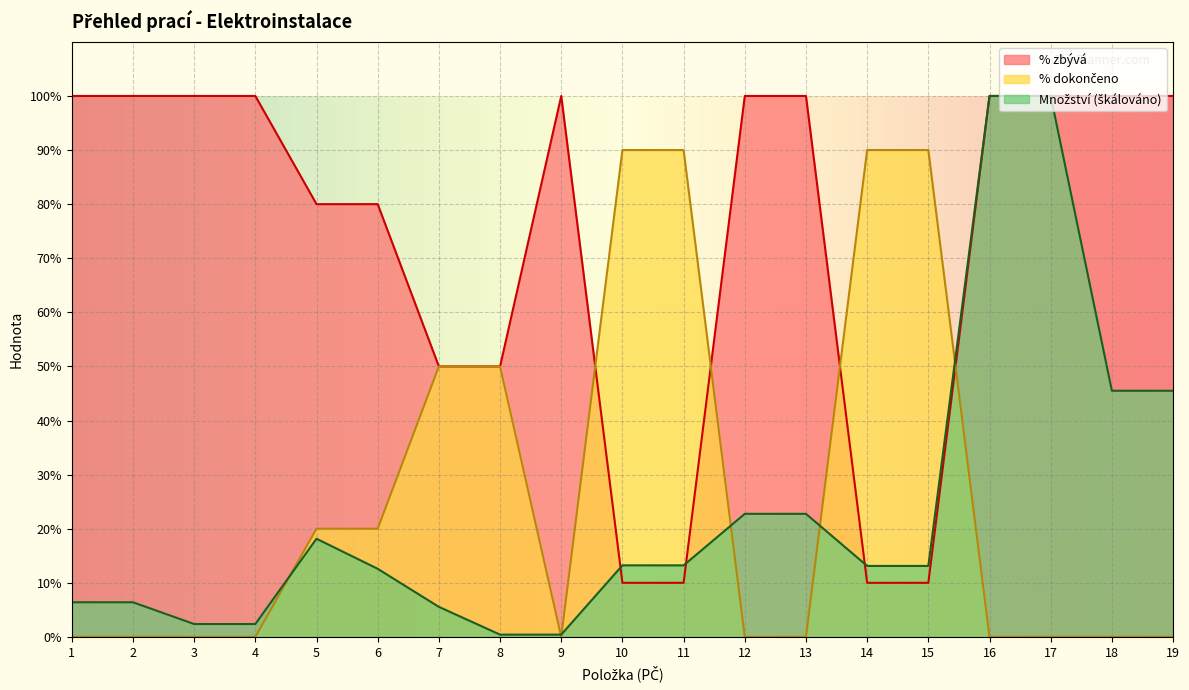

What is the greatest value displayed?

100.0